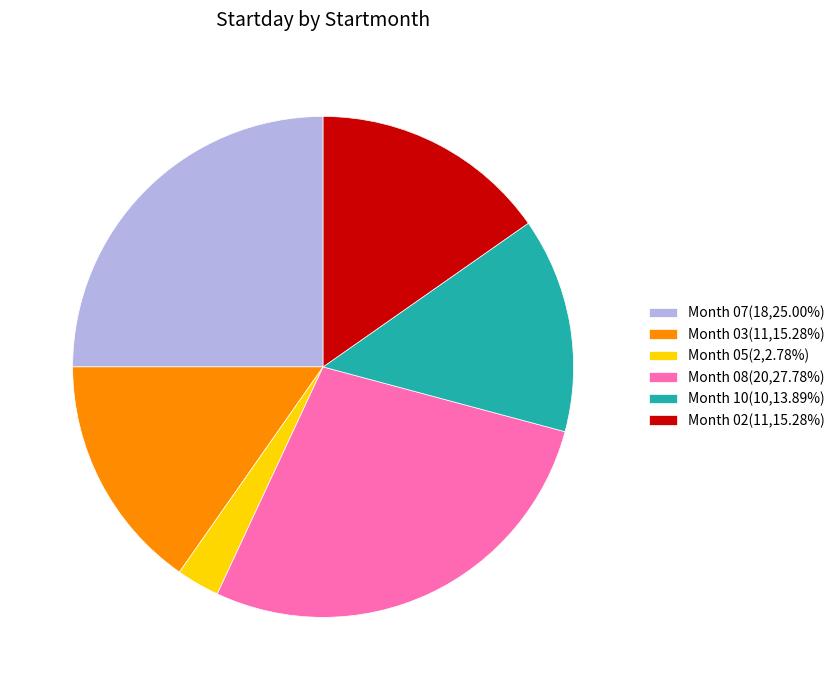

Combined, do Month 05(2,2.78%) and Month 07(18,25.00%) account for over 50%?

No